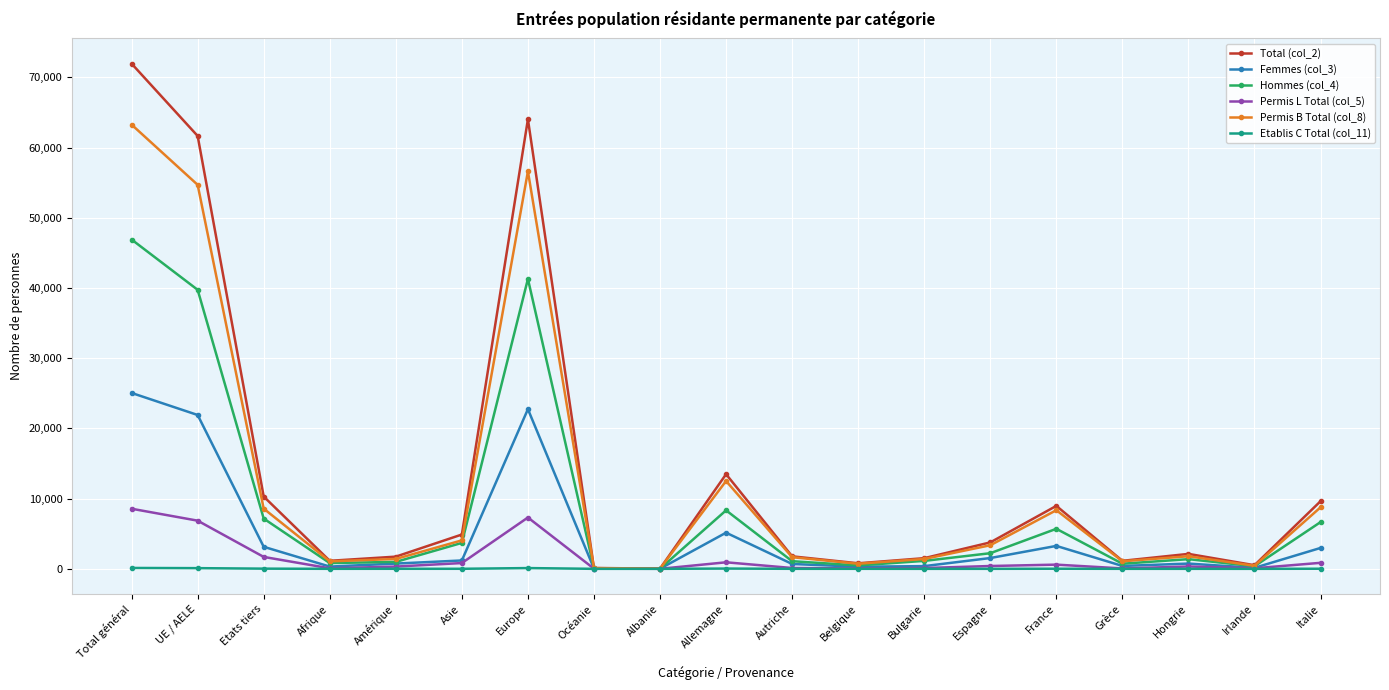

Which series has the widest spread of values?

Total (col_2)